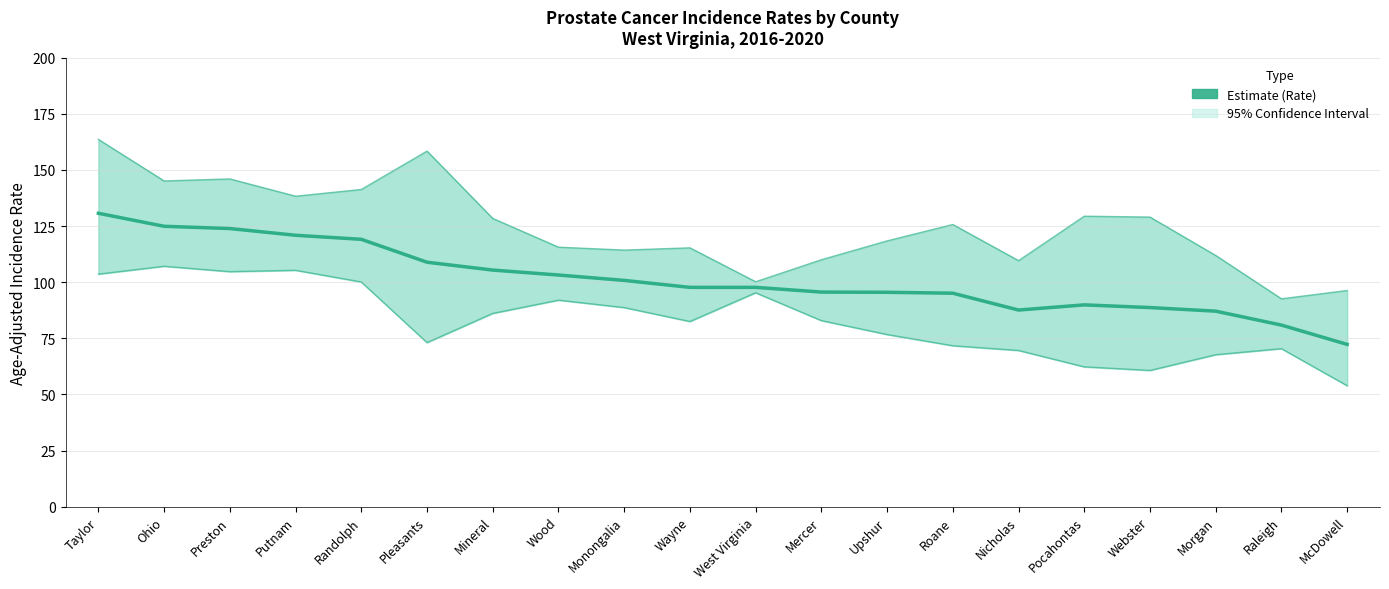

What is the greatest value displayed?

130.7